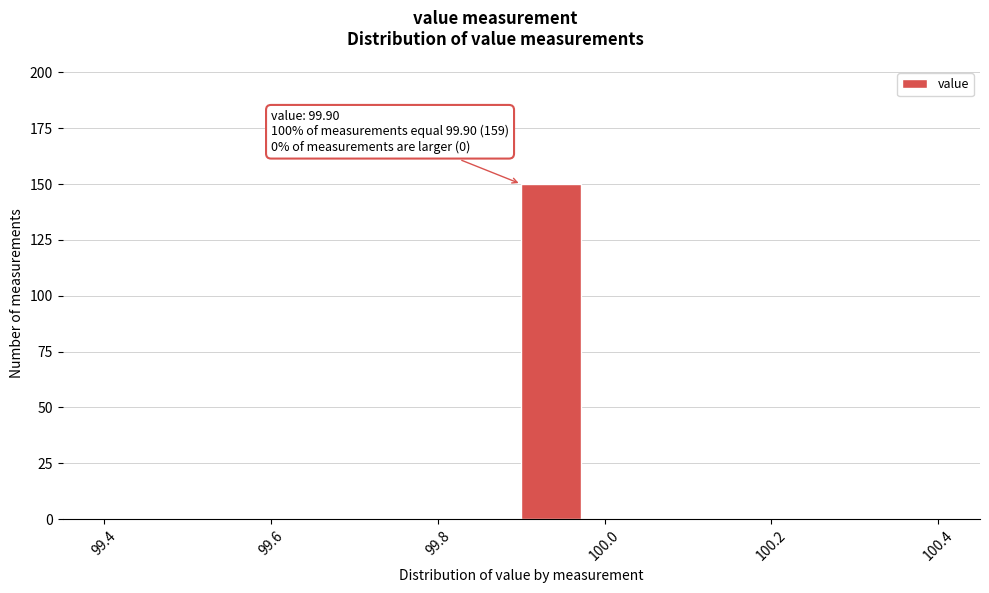

Read against the x-axis, roughly where is the centre of the tallest bar?

99.94